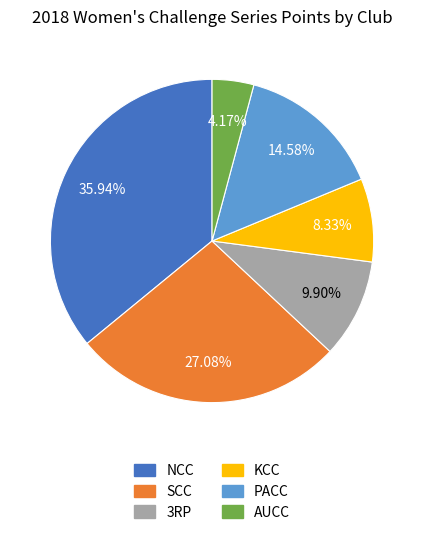

Count the number of slices in the pie.

6